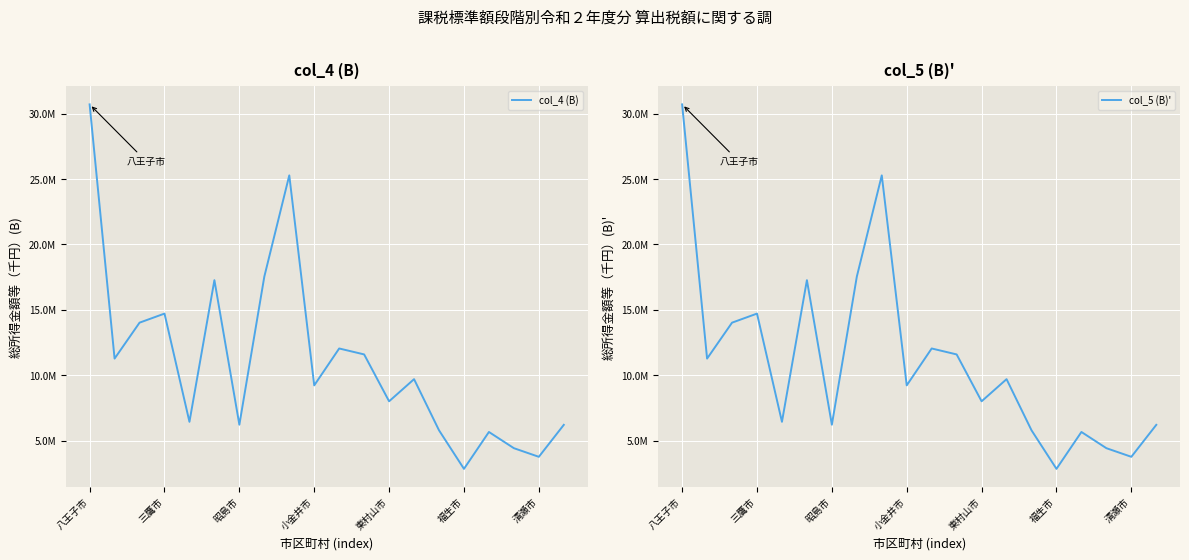

What is the value of the col_5 (B)' point at the 10th from the left?

9228747